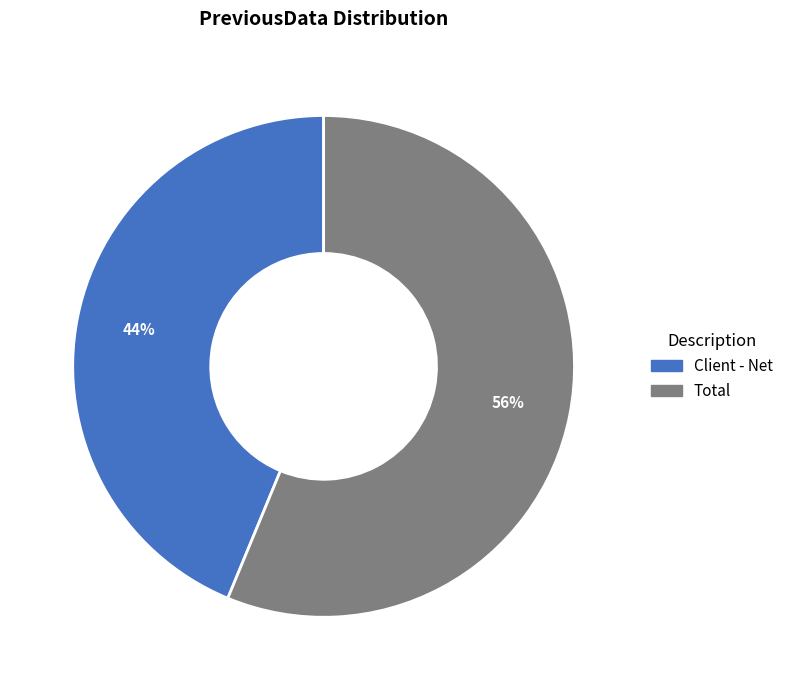

To the nearest percent, what is the difference between the largest and smallest slice percentages?

12%